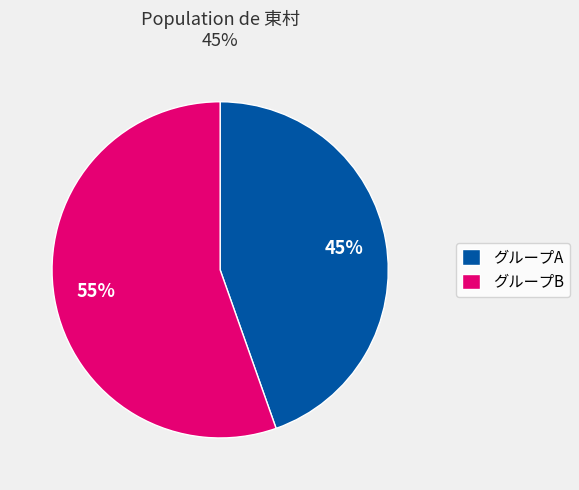

Does グループB account for over 50% of the chart?

Yes